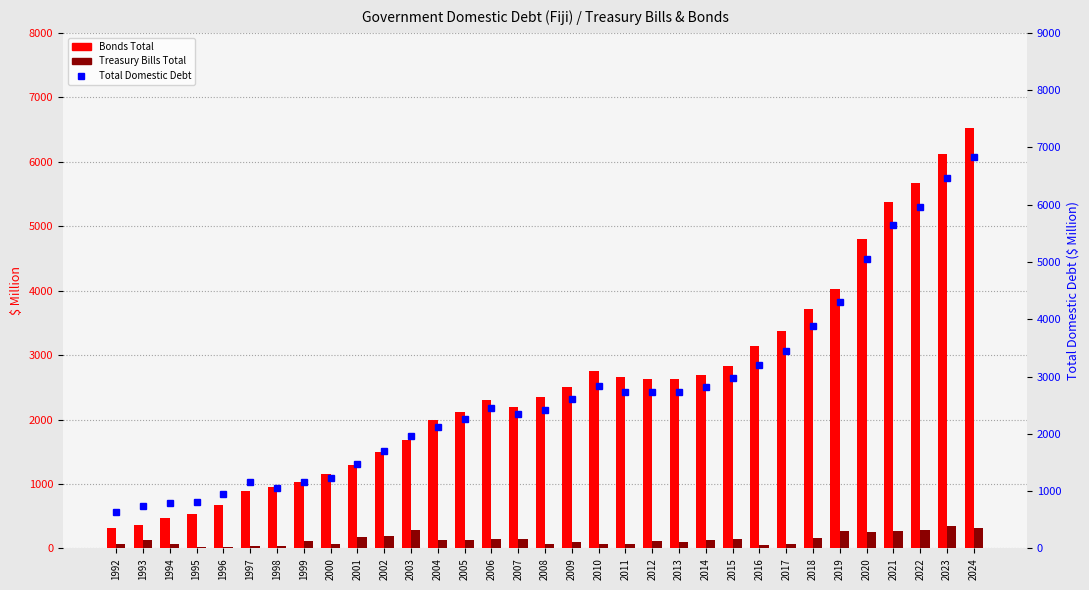

Where is Treasury Bills Total nearest to the value 181?

2001